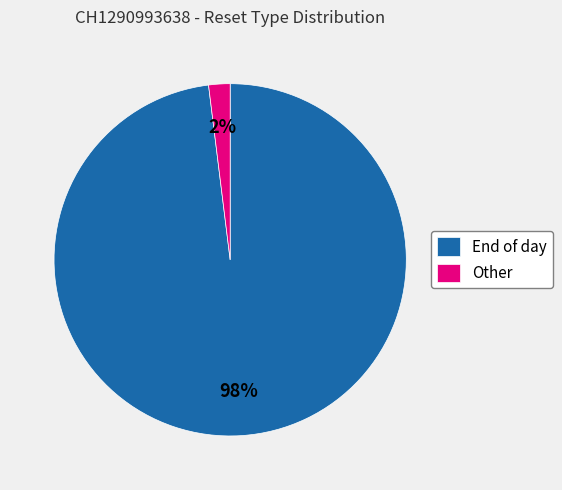

Is the sum of End of day and Other greater than half?

Yes